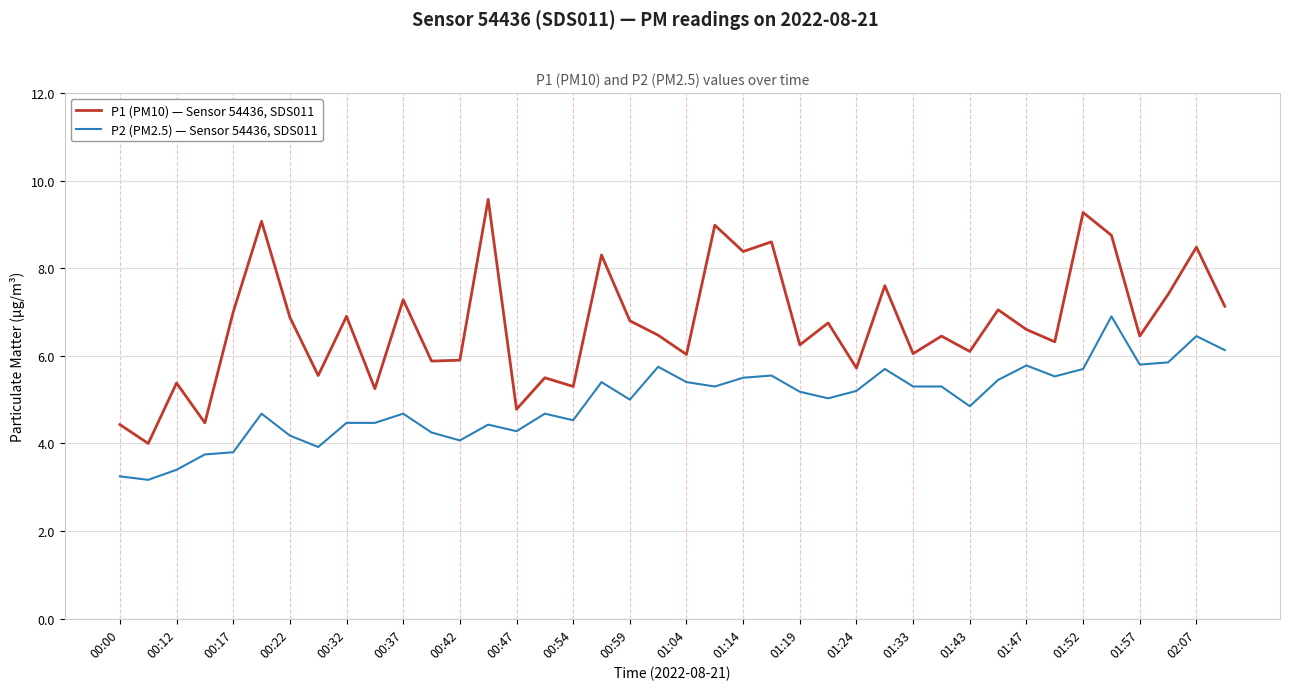

What is the difference between the maximum and minimum values in the P1 (PM10) — Sensor 54436, SDS011 series?

5.6